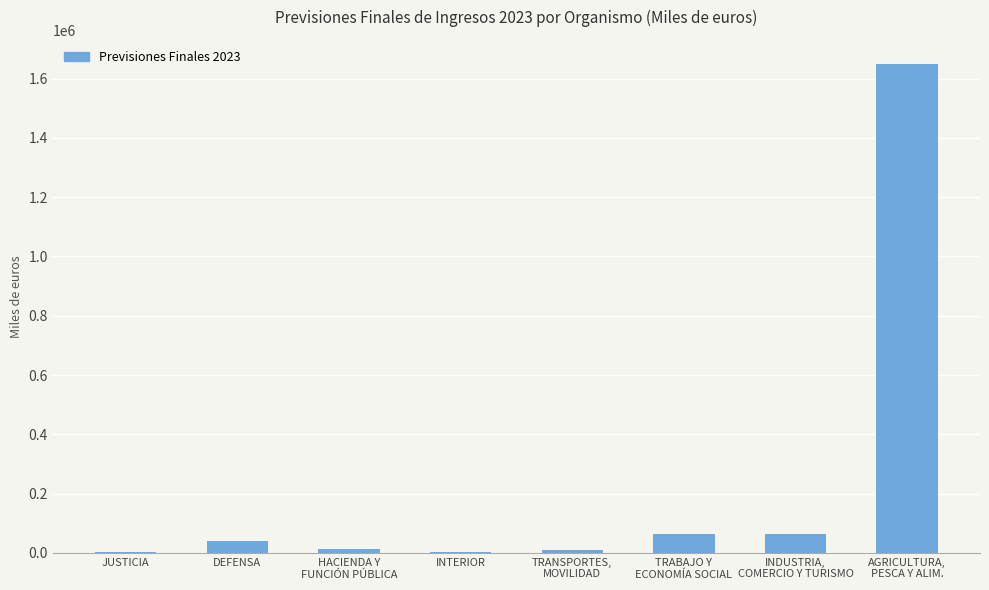

Does the chart contain stacked bars?

No